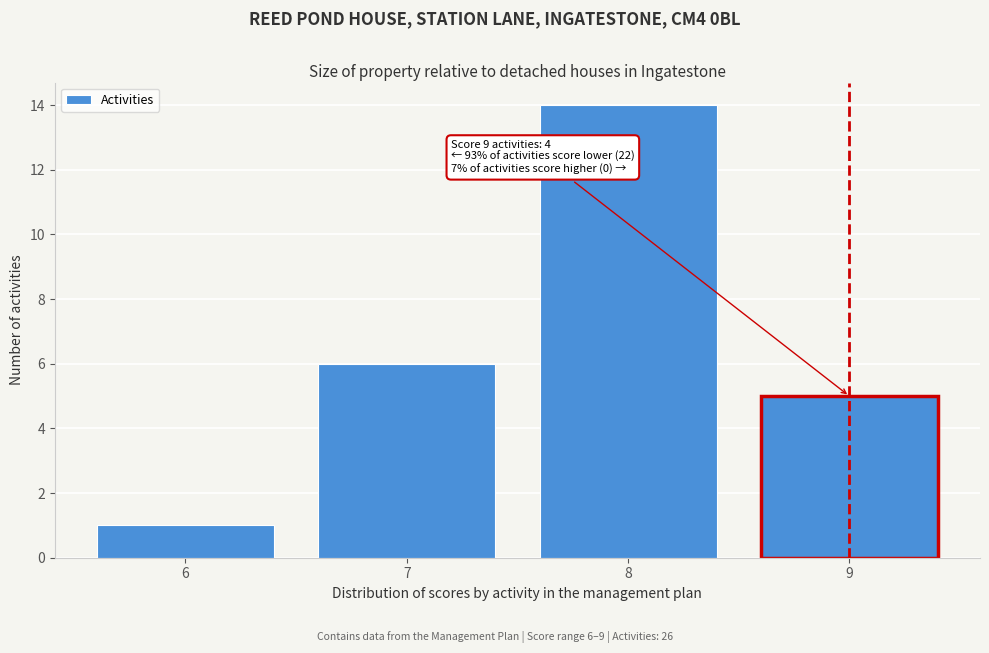

Reading left to right, transcribe all the data shown in this chart.

6=1	7=6	8=14	9=5